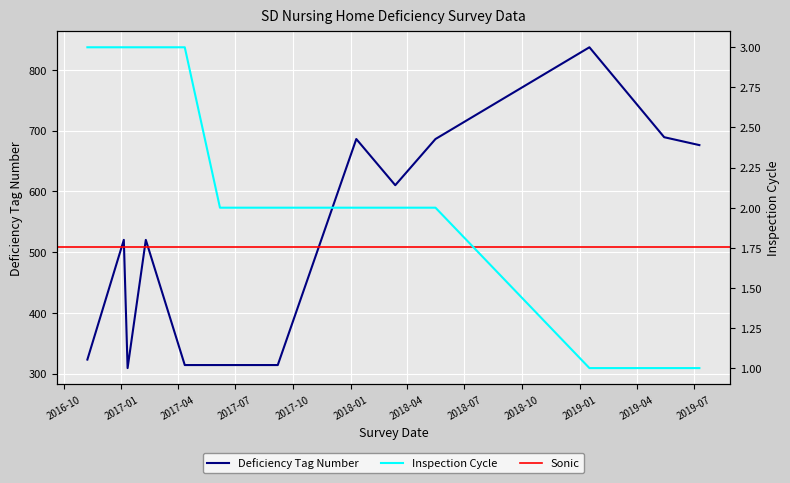

Which category has the highest value across all series?

2019-01-16